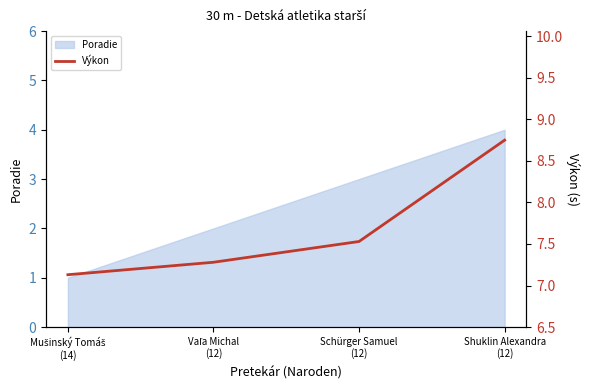

At which category does the chart reach its minimum across all series?

Mušinský Tomáš
(14)